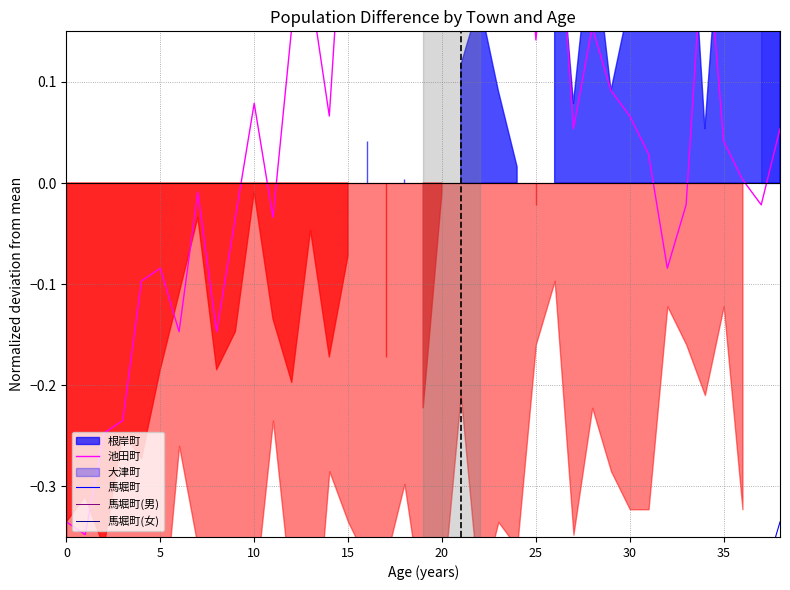

How many lines are shown in the chart?

4